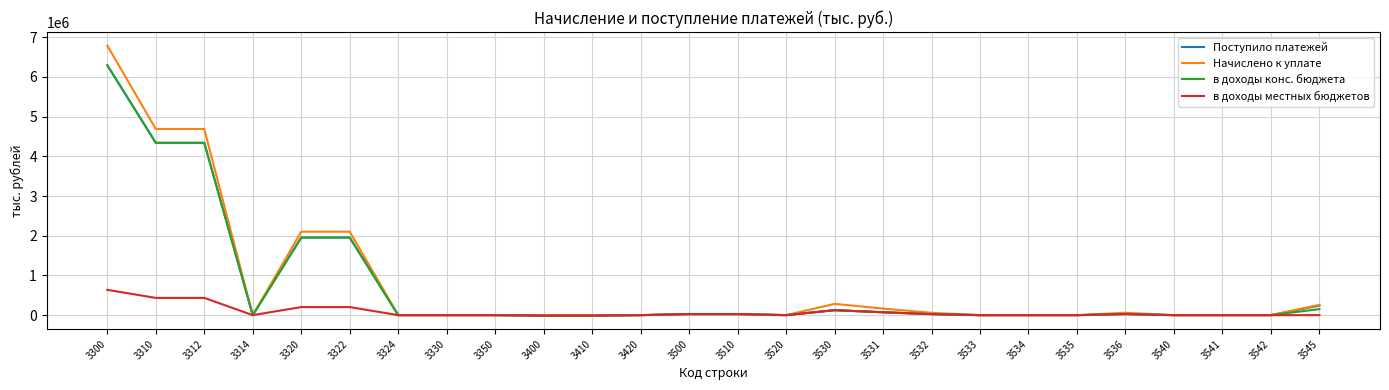

Between 3320 and 3536, which series saw the biggest shift?

Начислено к уплате